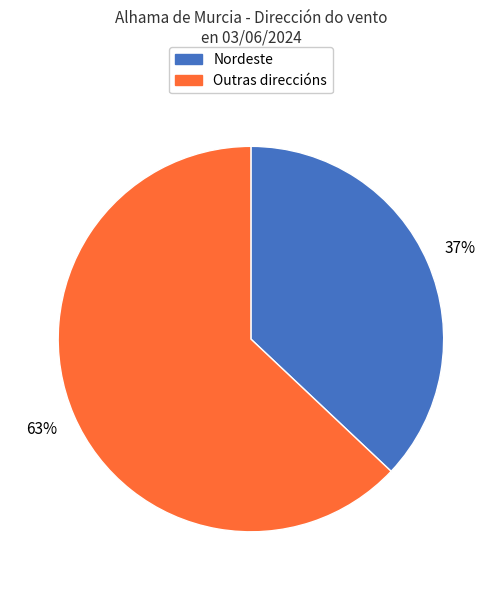

To the nearest percent, what is the average slice percentage?

50%